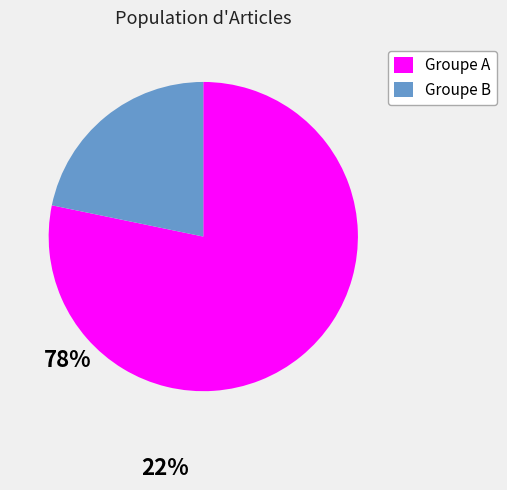

Does any single category account for the majority?

Yes